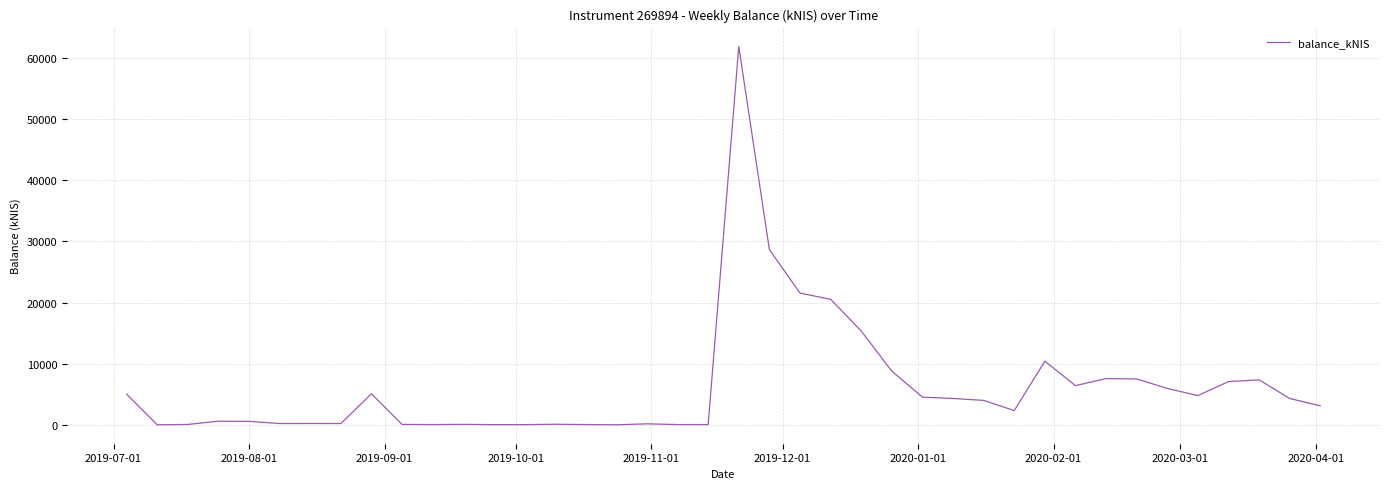

What is the sum of all values?

248921.3